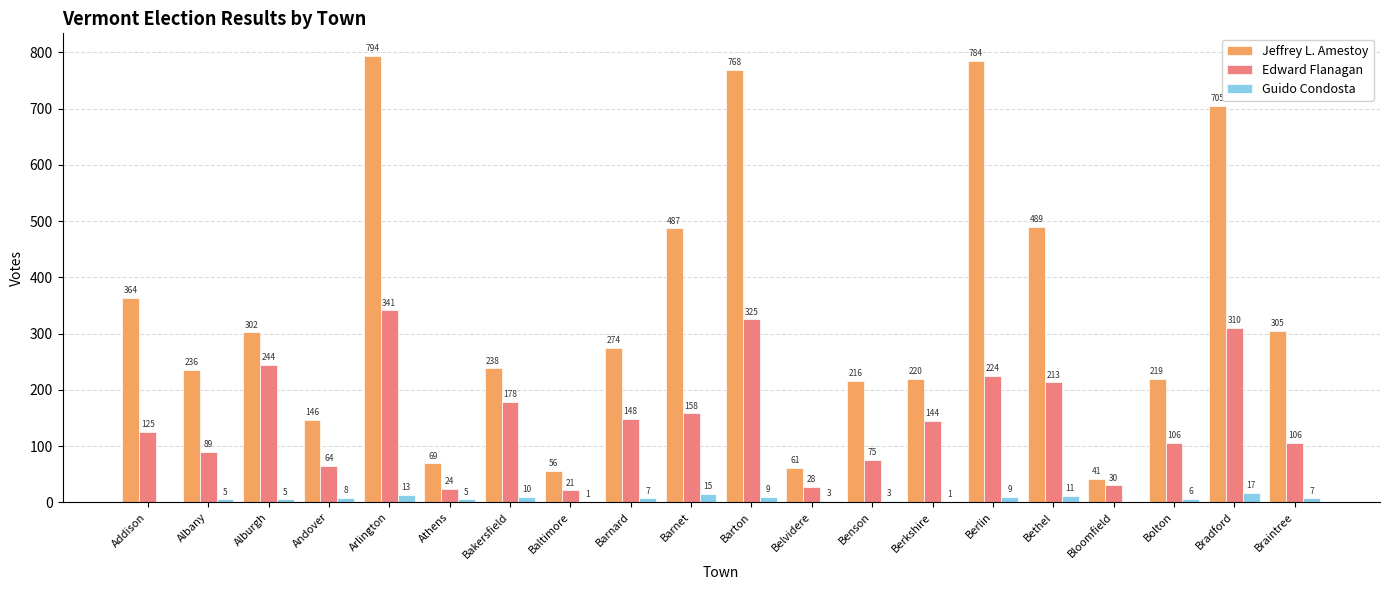

Which series changed the most between Bakersfield and Baltimore?

Jeffrey L. Amestoy